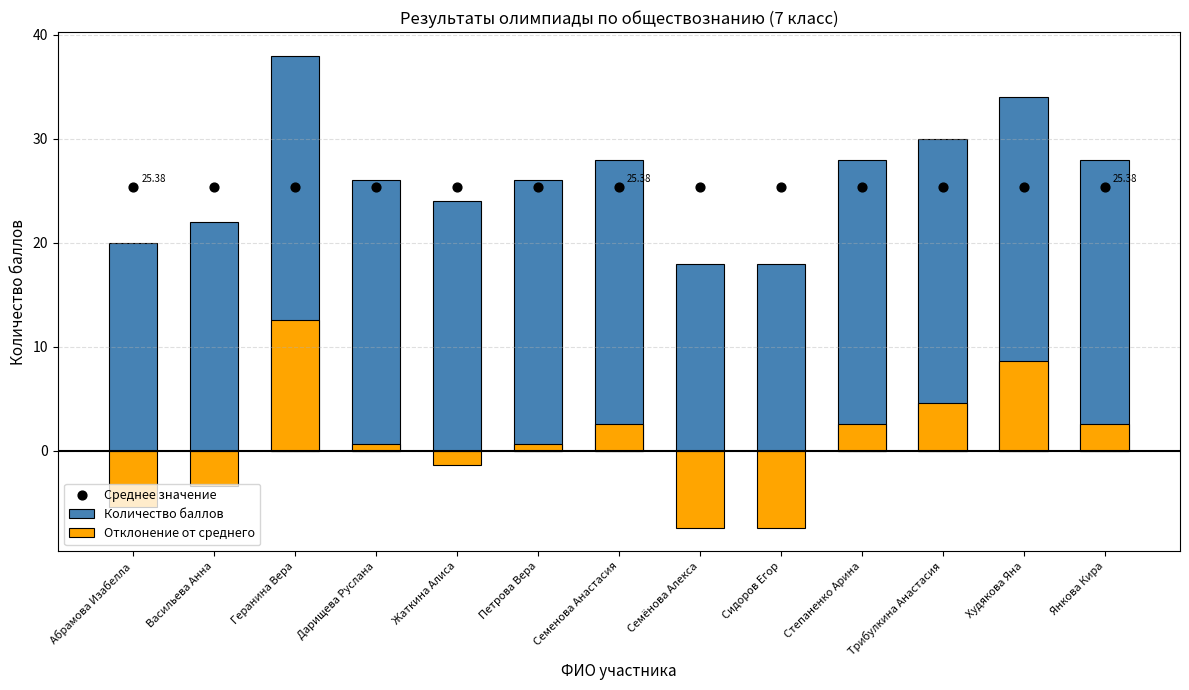

Which series has the largest Y range (max minus min)?

Количество баллов